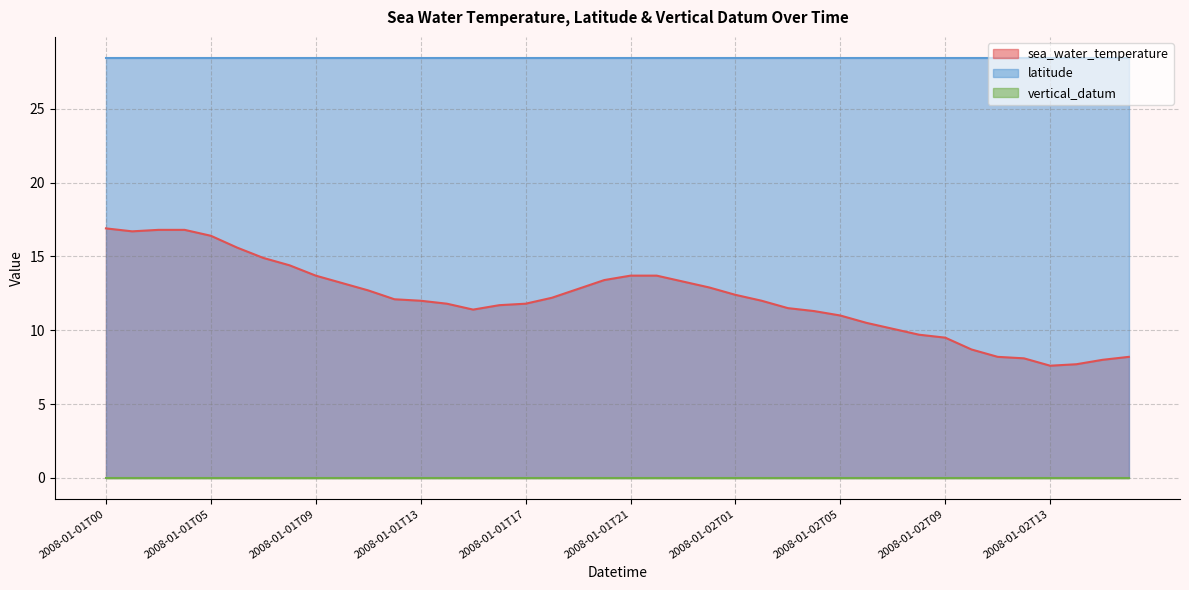

Reading right to left, extract all data points from this chart.

sea_water_temperature: 8.2	8.0	7.7	7.6	8.1	8.2	8.7	9.5	9.7	10.1	10.5	11.0	11.3	11.5	12.0	12.4	12.9	13.3	13.7	13.7	13.4	12.8	12.2	11.8	11.7	11.4	11.8	12.0	12.1	12.7	13.2	13.7	14.4	14.9	15.6	16.4	16.8	16.8	16.7	16.9
latitude: 28.4	28.4	28.4	28.4	28.4	28.4	28.4	28.4	28.4	28.4	28.4	28.4	28.4	28.4	28.4	28.4	28.4	28.4	28.4	28.4	28.4	28.4	28.4	28.4	28.4	28.4	28.4	28.4	28.4	28.4	28.4	28.4	28.4	28.4	28.4	28.4	28.4	28.4	28.4	28.4
vertical_datum: 0.0	0.0	0.0	0.0	0.0	0.0	0.0	0.0	0.0	0.0	0.0	0.0	0.0	0.0	0.0	0.0	0.0	0.0	0.0	0.0	0.0	0.0	0.0	0.0	0.0	0.0	0.0	0.0	0.0	0.0	0.0	0.0	0.0	0.0	0.0	0.0	0.0	0.0	0.0	0.0